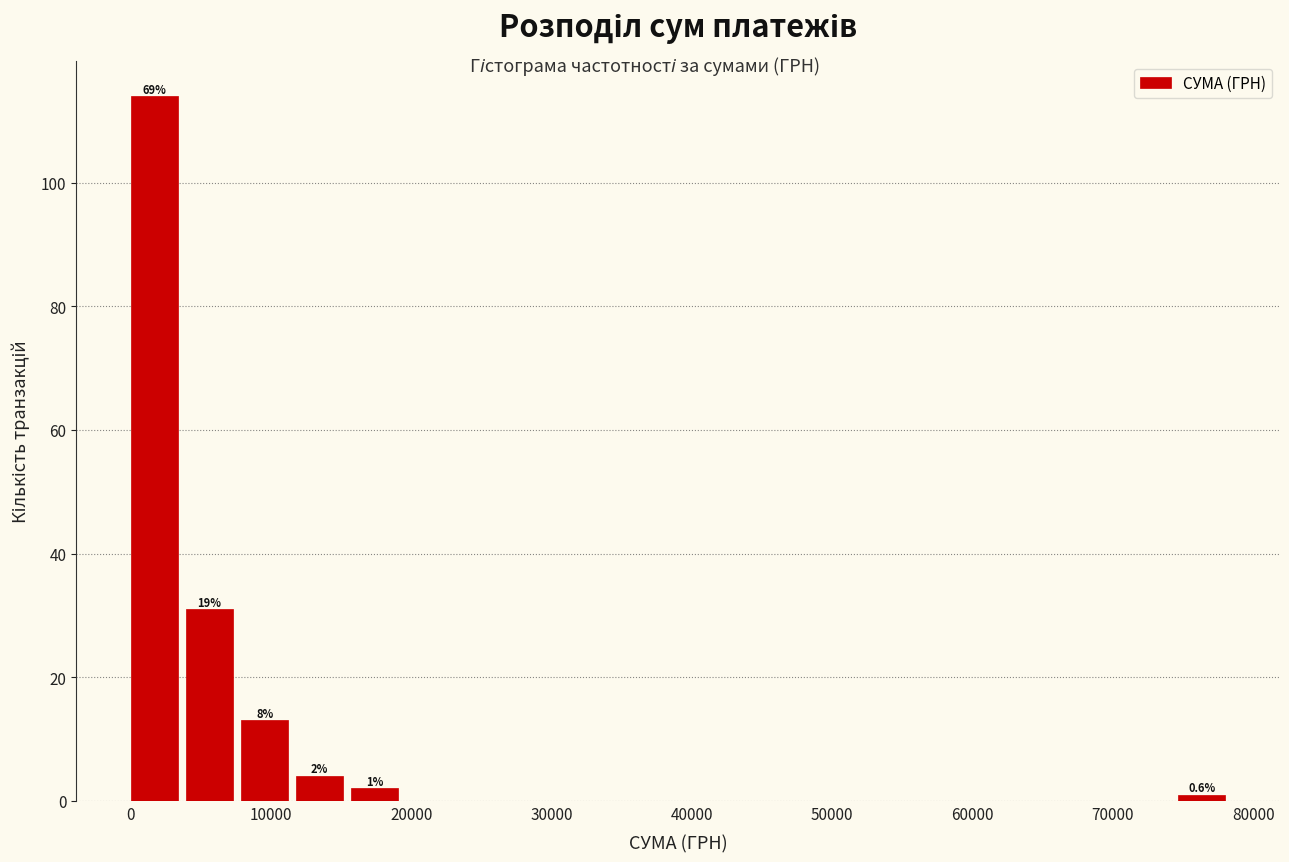

Around what value on the x-axis is the tallest bar? Give the approximate position of its centre, as read against the axis.

2000